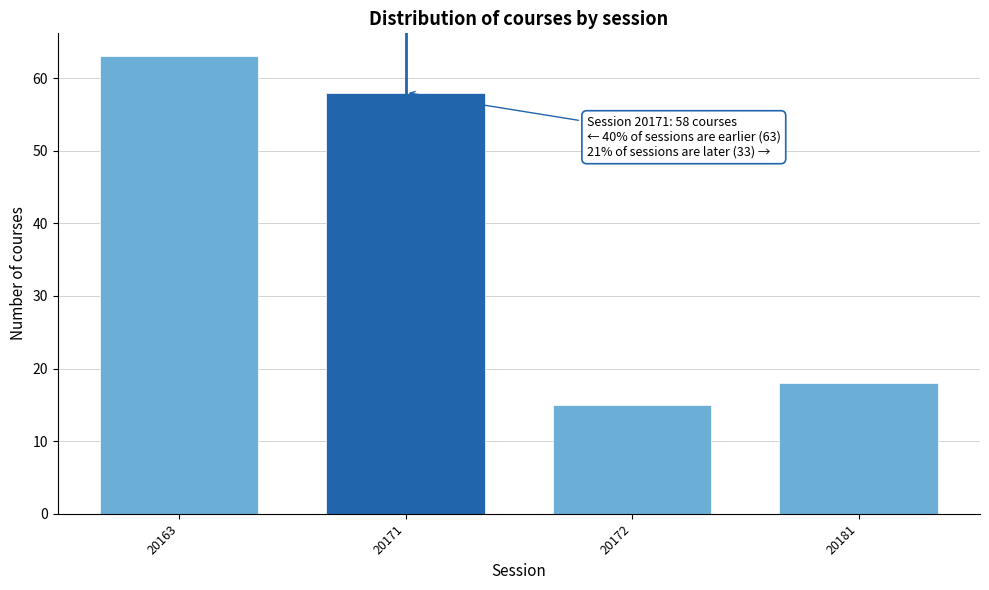

Reading left to right, list all the values displayed in this chart.

63	58	15	18